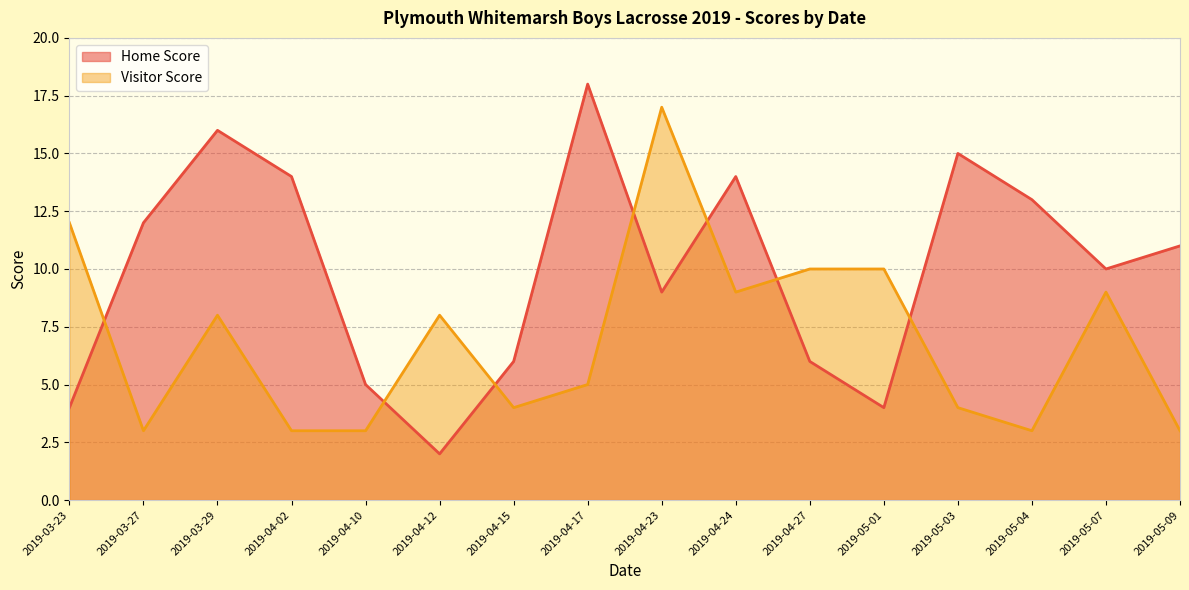

At which category is the sum across all series the highest?

2019-04-23